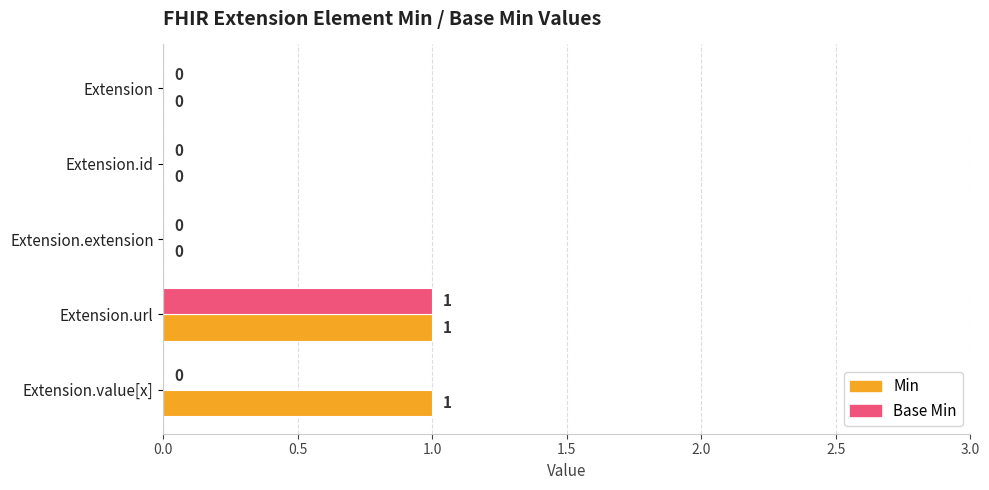

At which category is the sum across all series the highest?

Extension.url